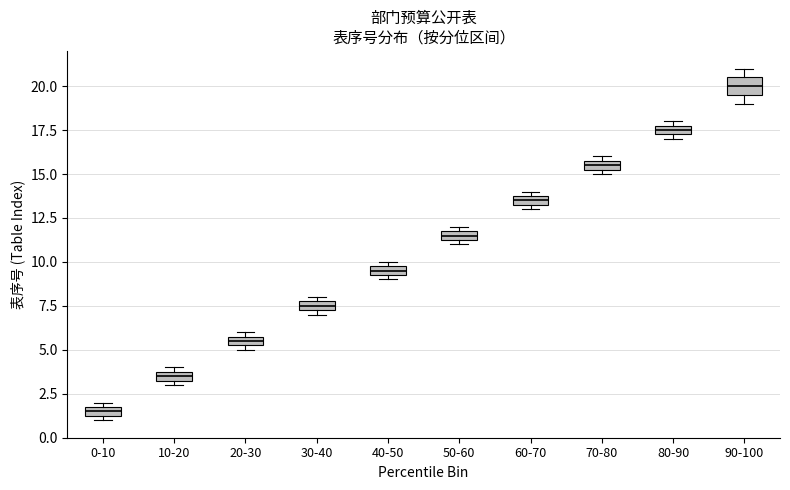

Which box's median line is the highest?

90-100